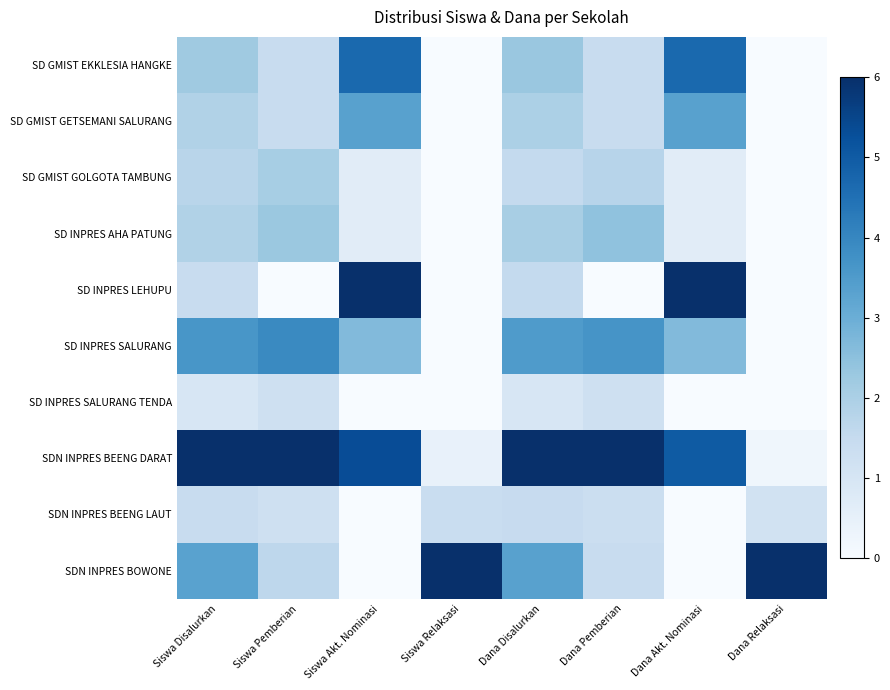

What is the difference between the highest and lowest values at Dana Akt. Nominasi?

6.0